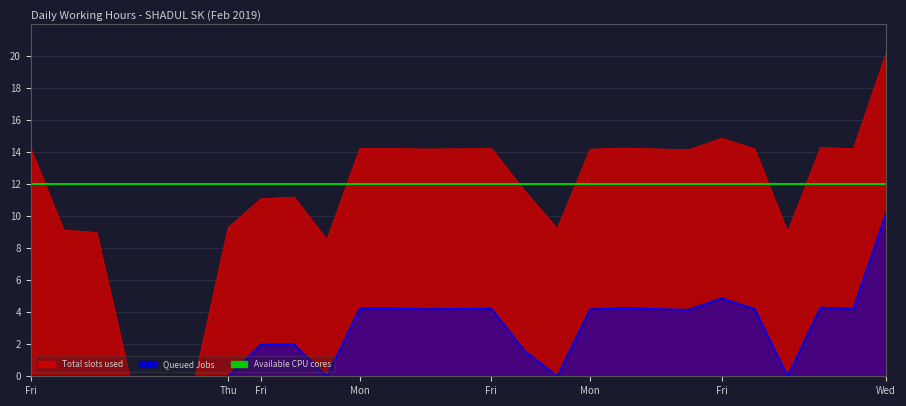

What is the greatest value displayed?

20.2